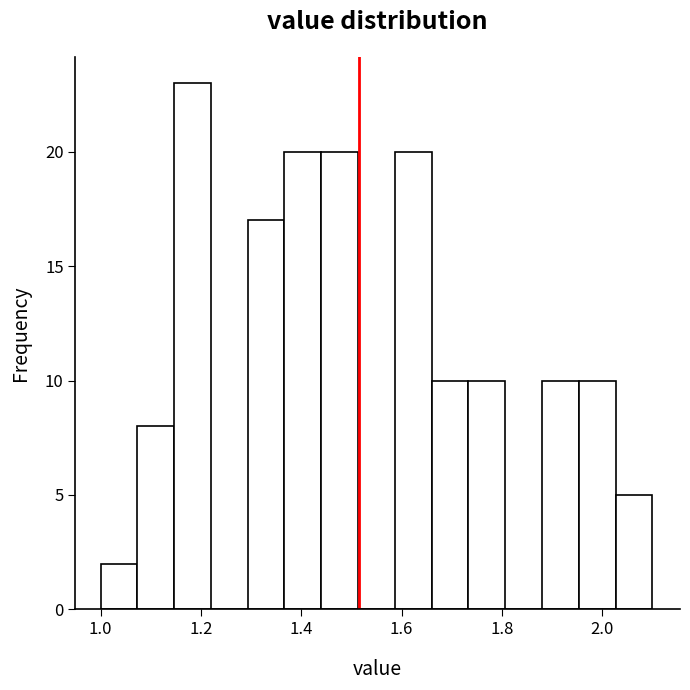

Read against the x-axis, roughly where is the centre of the tallest bar?

1.18